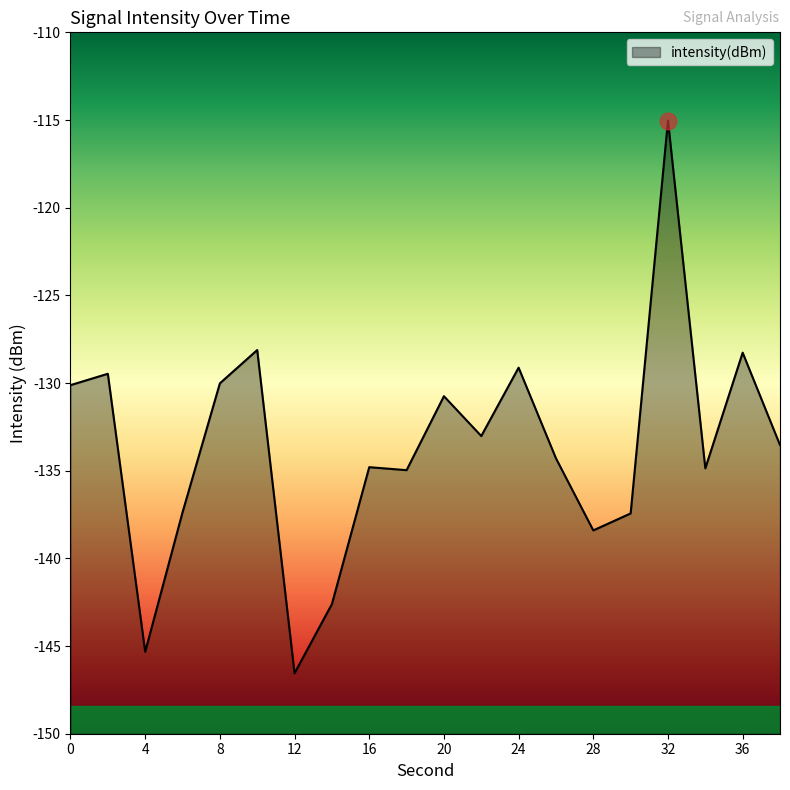

What value does the data have at 14?

-142.6